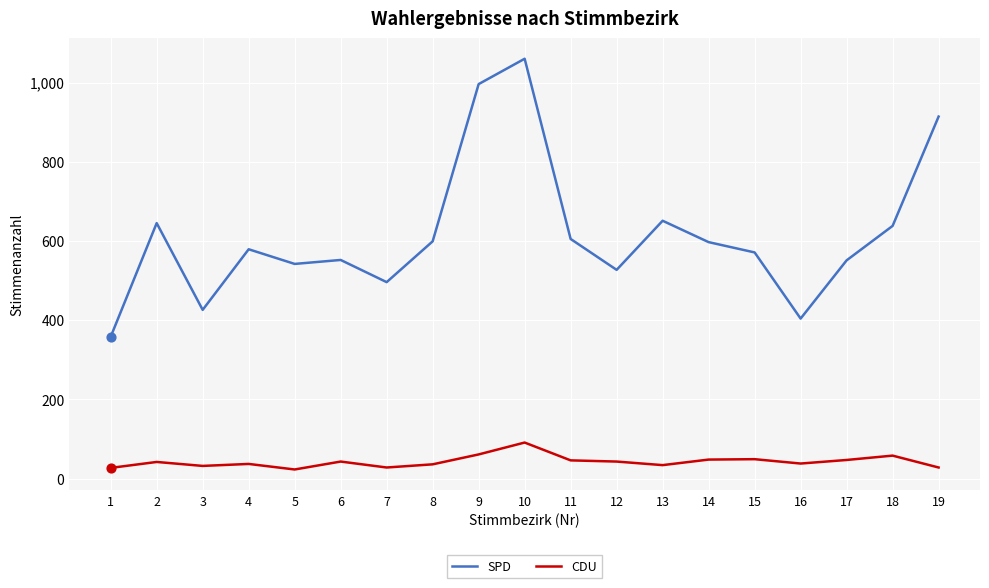

Between 1 and 13, which series saw the biggest shift?

SPD